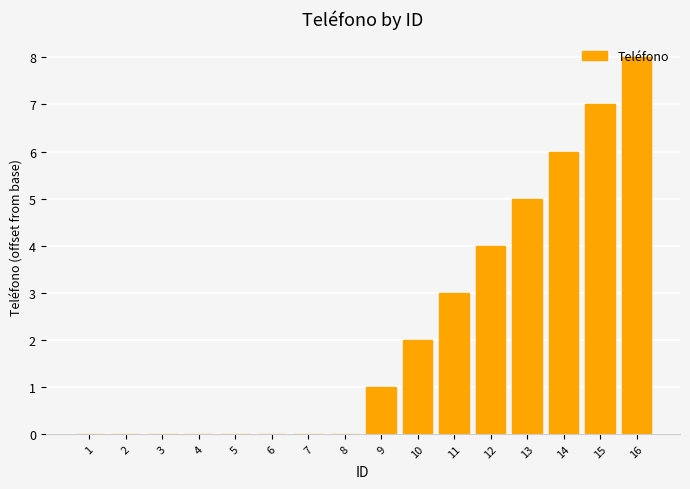

True or false: the data shows 3 at 3.

False